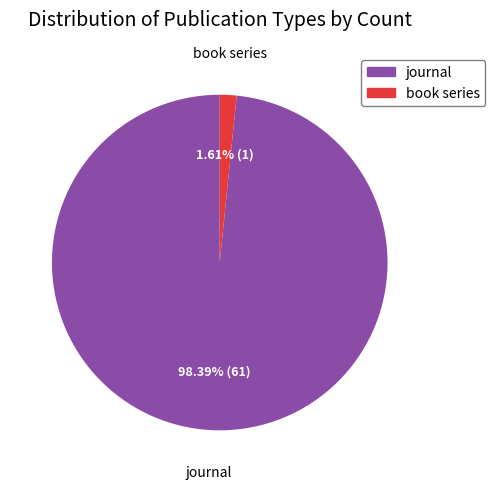

To the nearest percent, what portion does book series represent?

2%